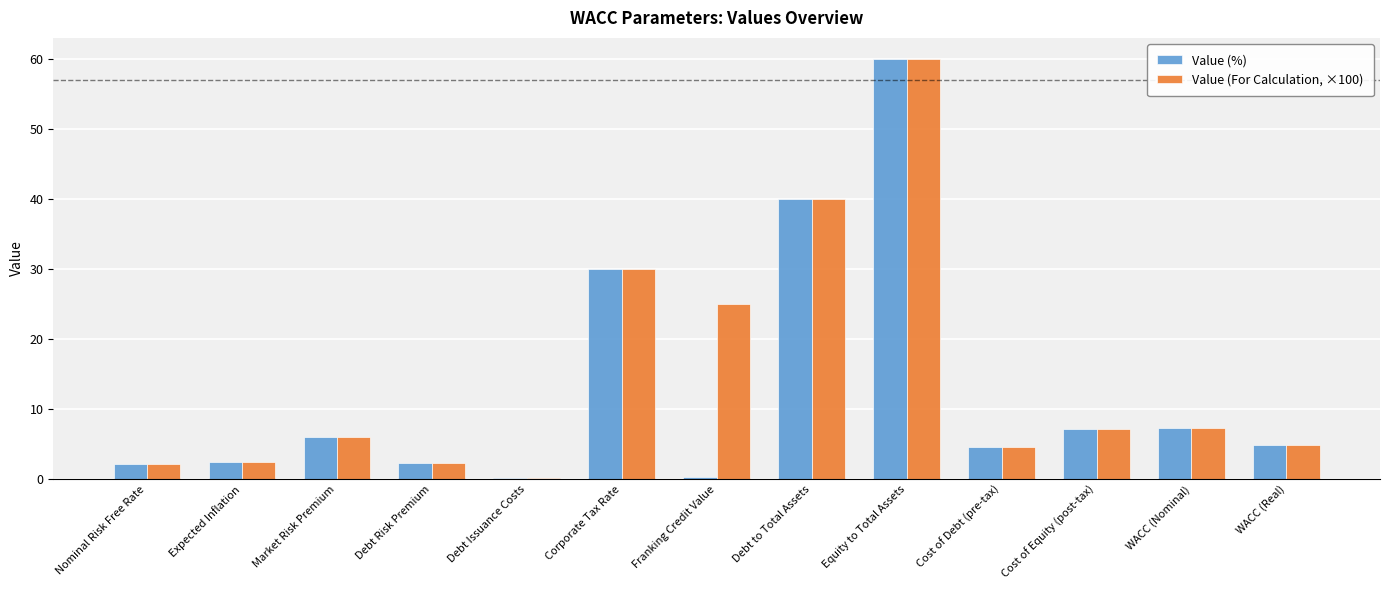

What is the highest value of the Value (For Calculation, ×100) series?

60.0